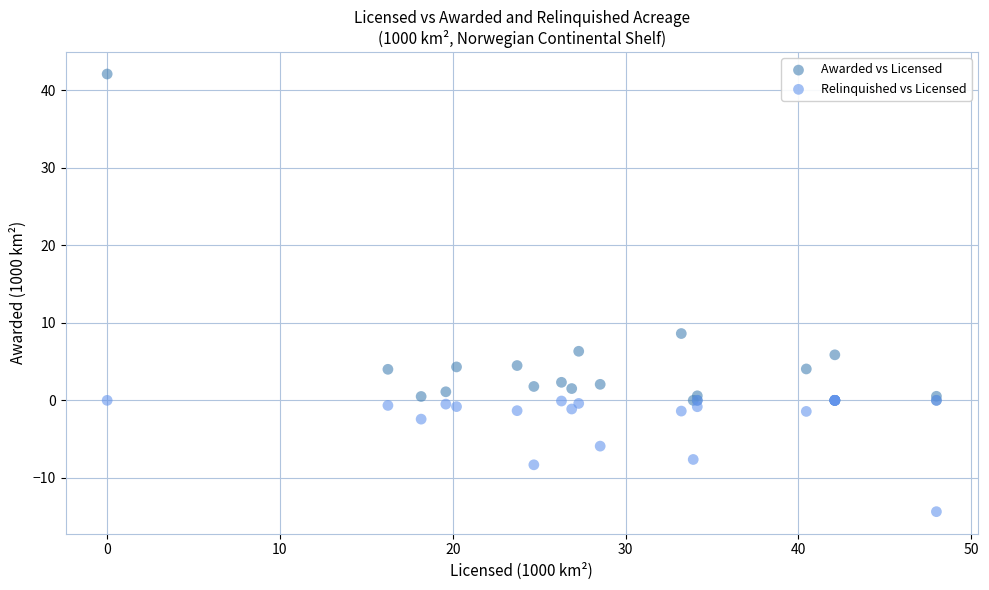

Which series has the widest spread of Y values?

Awarded vs Licensed